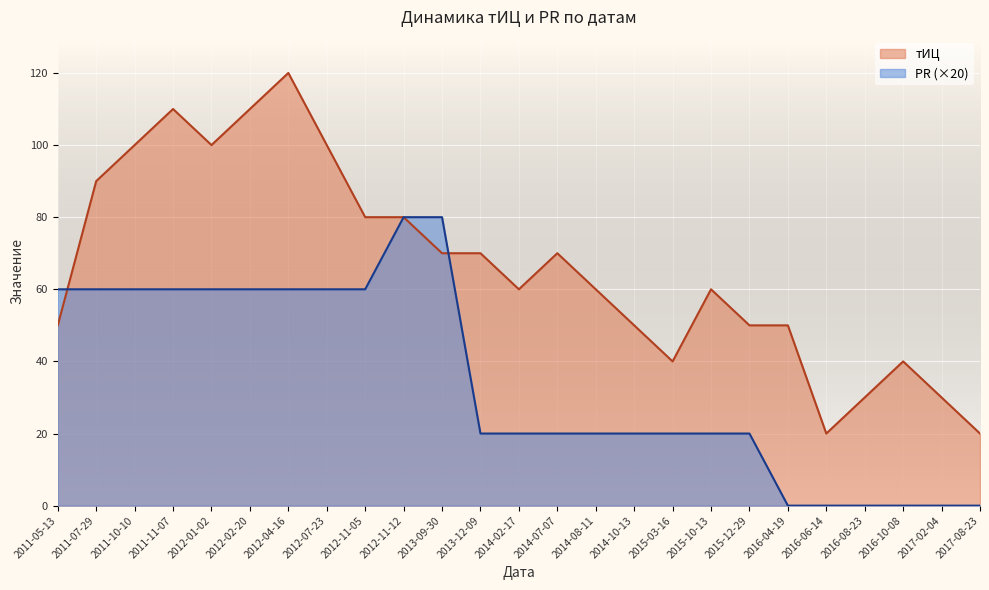

The value of тИЦ at 2012-11-05 is 52. True or false?

False